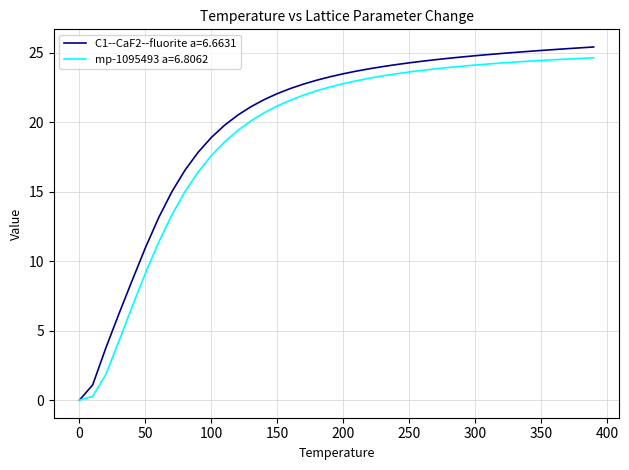

Count the number of data series in this chart.

2